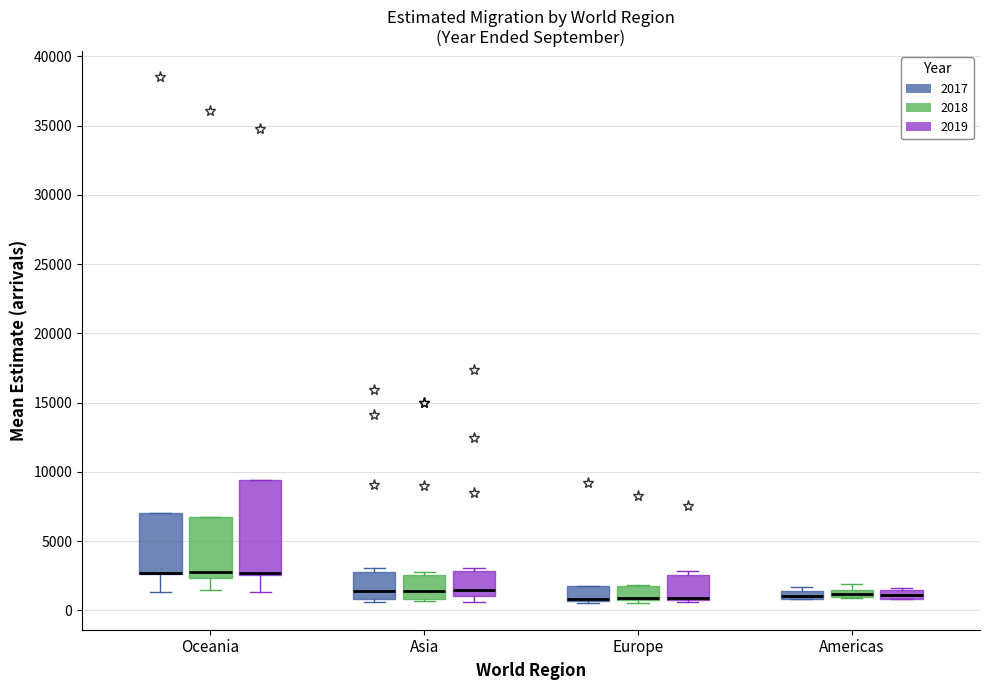

Comparing the boxes themselves (not the whiskers), which one is the tallest?

Oceania (2019)